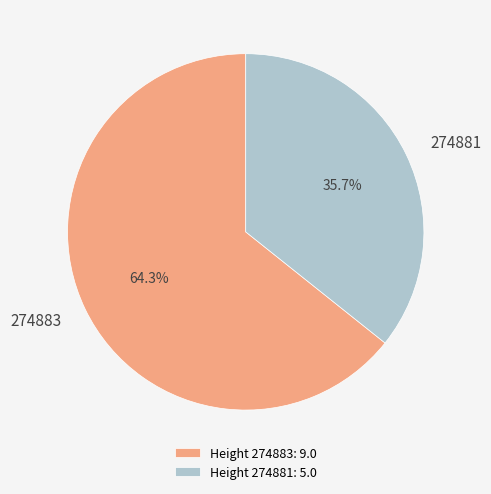

To the nearest percent, what percentage of the pie is 274883?

64%